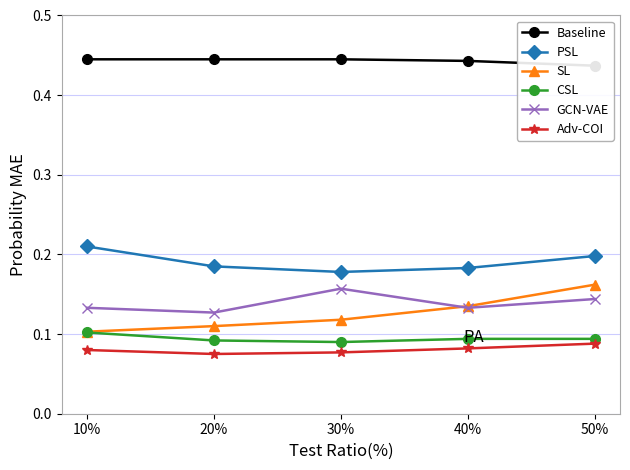

Is it true that PSL equals 0.2 at 50%?

True